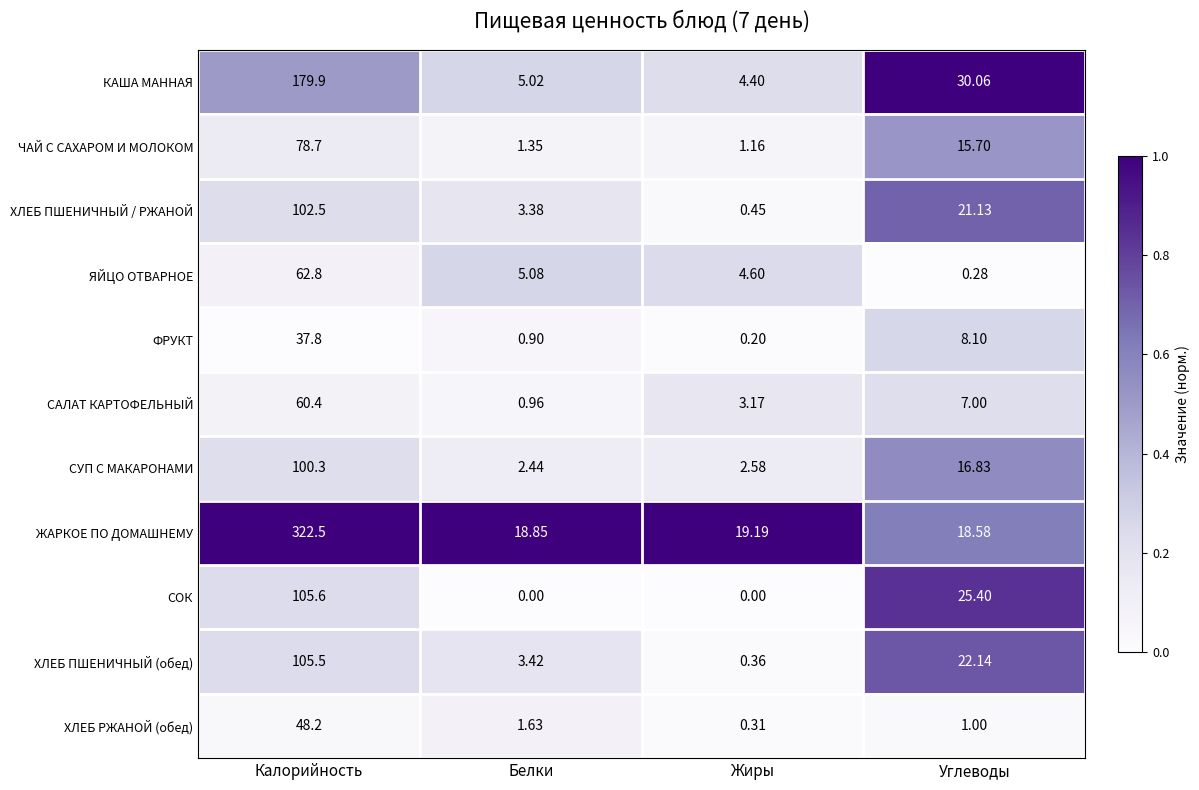

List the labels in order of САЛАТ КАРТОФЕЛЬНЫЙ value, largest first.

Калорийность, Углеводы, Жиры, Белки